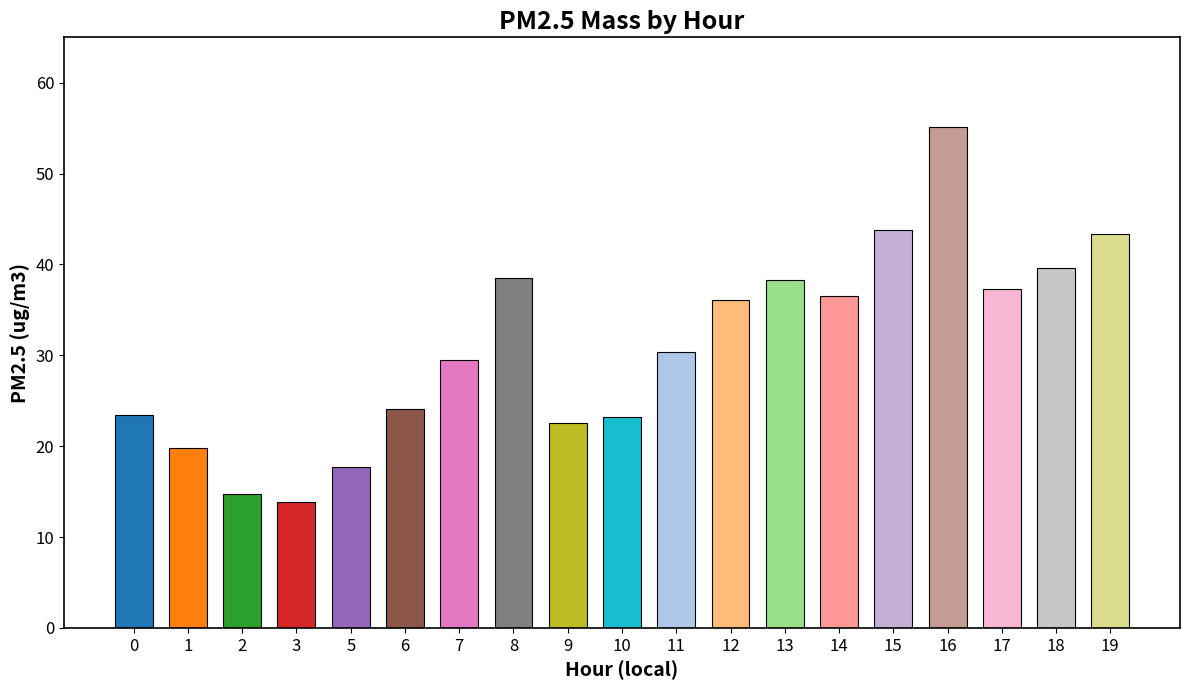

What is the average value?

30.9